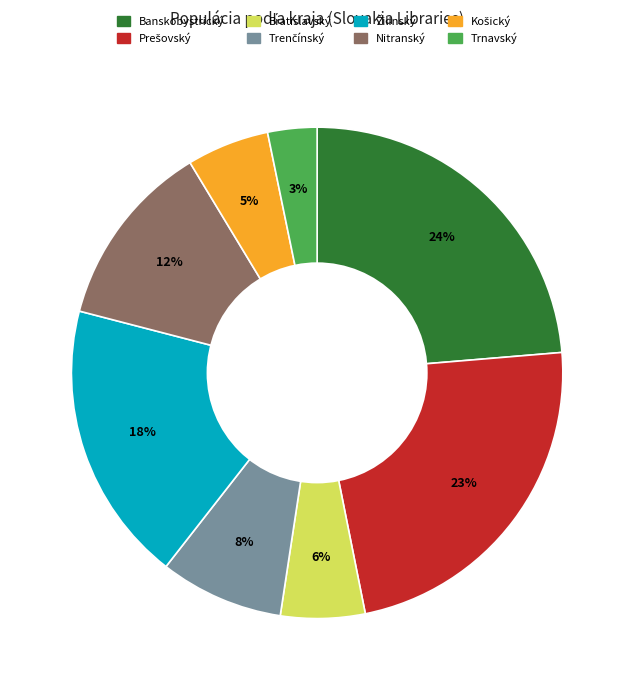

What is the smallest slice in the pie chart?

Trnavský